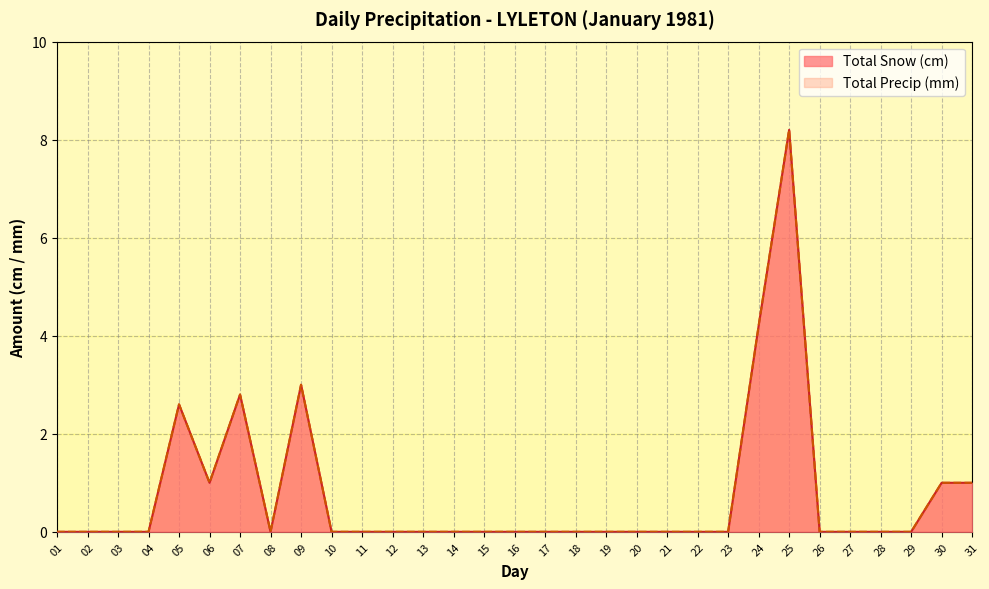

True or false: Total Snow (cm) and Total Precip (mm) intersect in this chart.

False